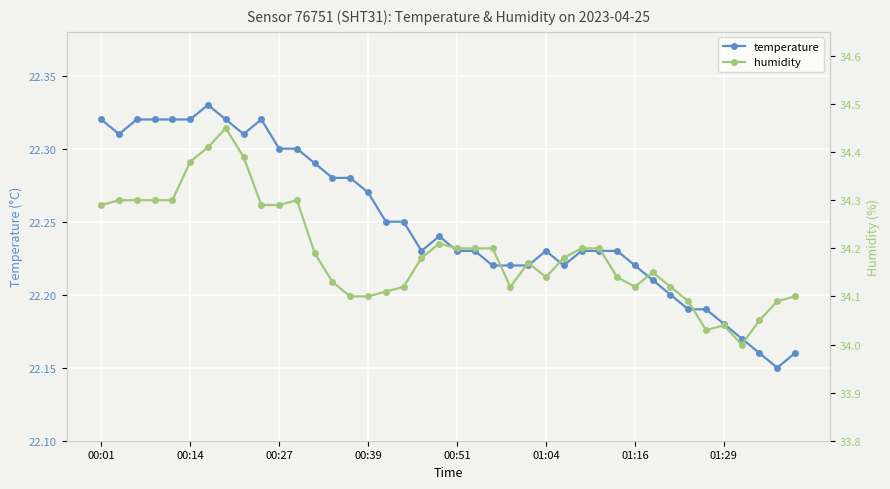

What is the difference between the second highest and second lowest values in the humidity series?

0.4